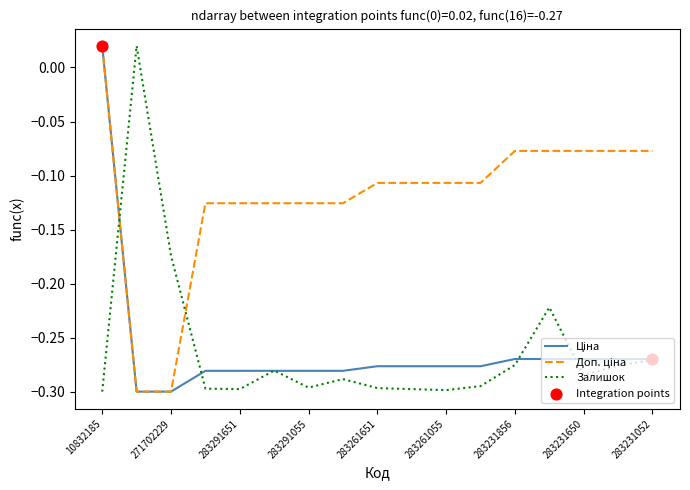

Which series has the largest total across all categories?

Доп. ціна